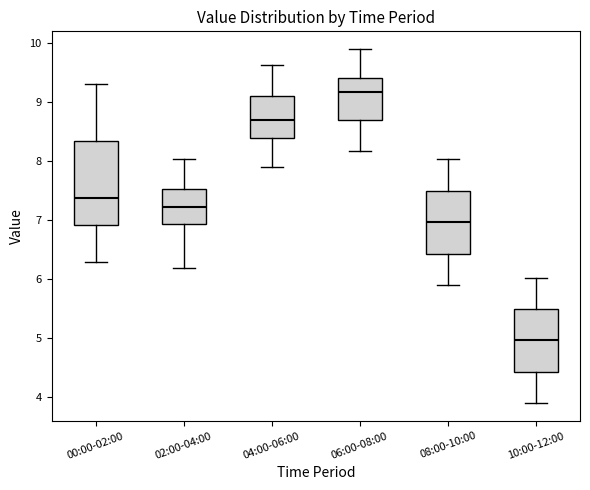

Comparing the boxes themselves (not the whiskers), which one is the tallest?

00:00-02:00